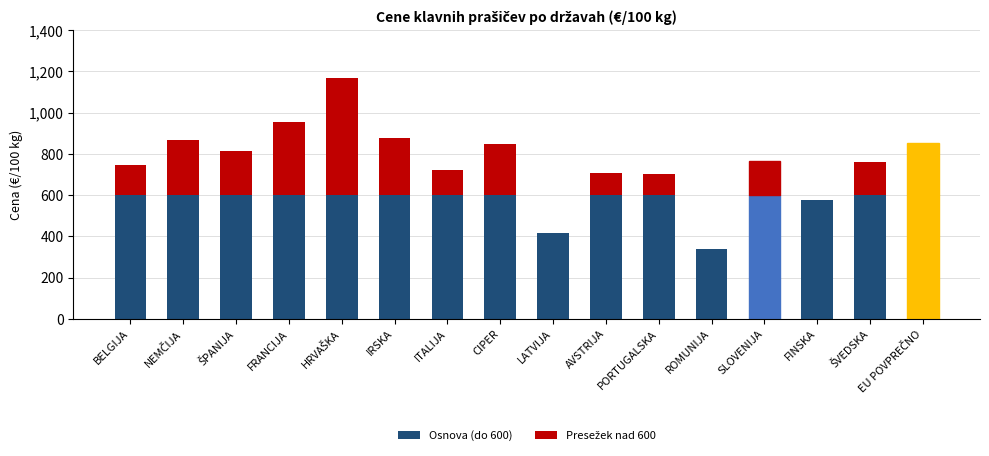

How many data points does each series have?

16